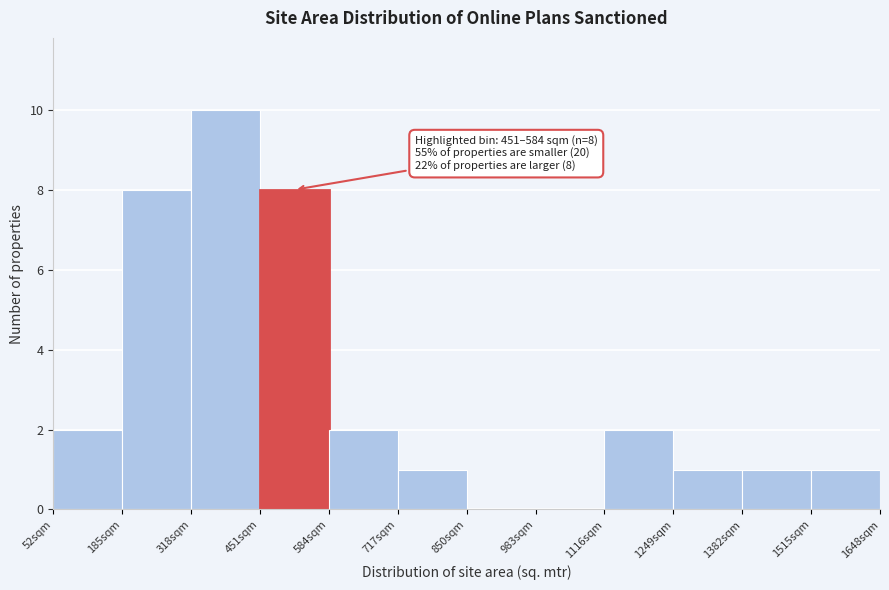

Over which range of the x-axis is the bar tallest?

320 to 460